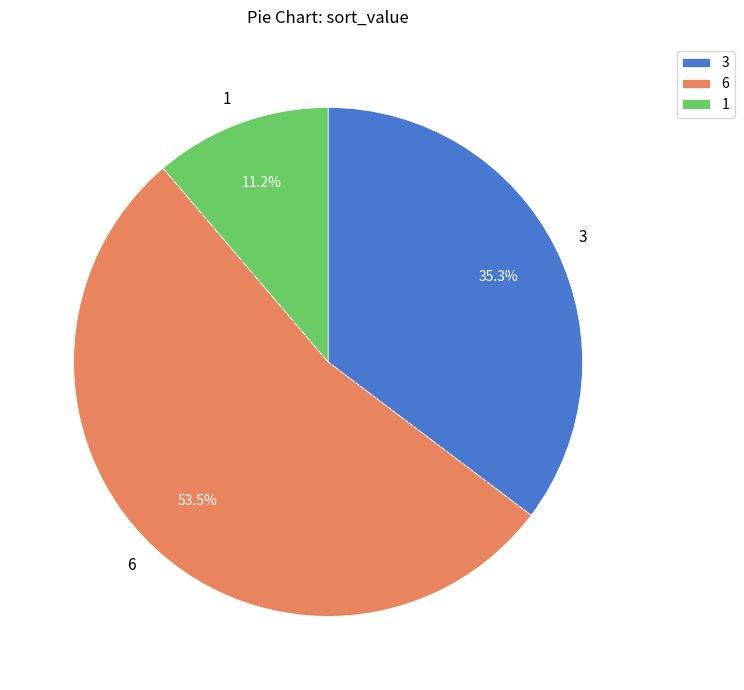

To the nearest percent, what is the combined percentage of 6 and 3?

89%